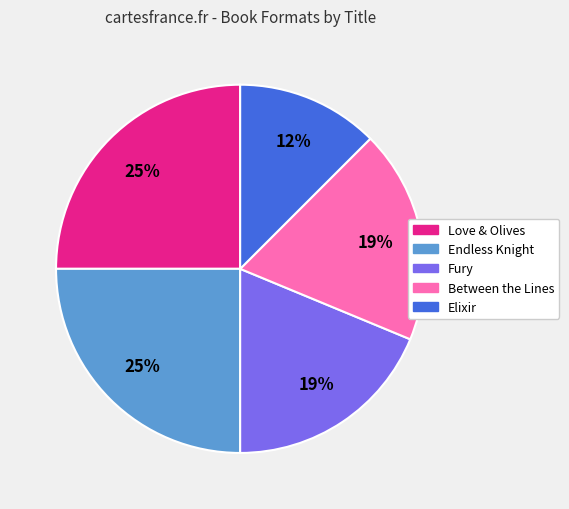

What percentage is the Between the Lines slice, to the nearest percent?

19%